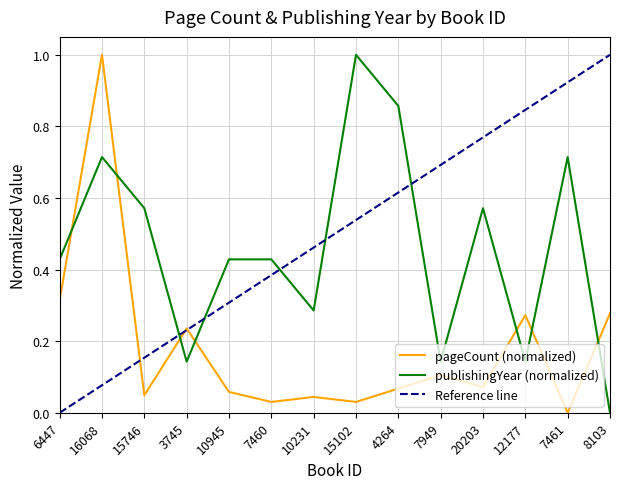

How many publishingYear values are between 0 and 1?

14